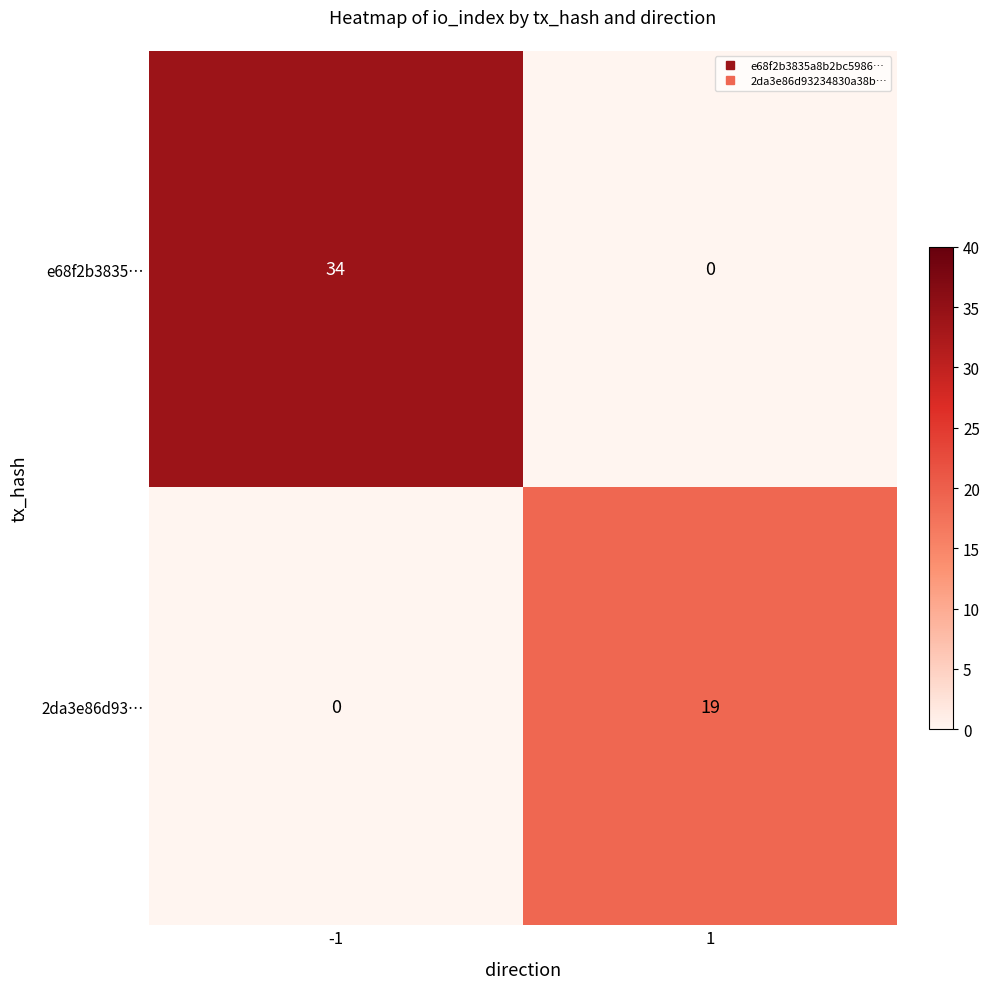

What is the difference between the highest and lowest values at 1?

19